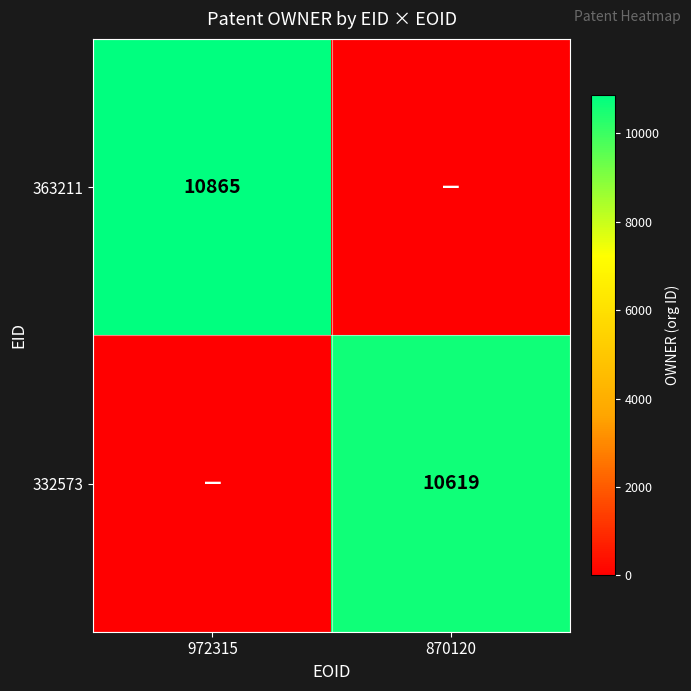

True or false: 332573 has a value of 10619 at 870120.

True